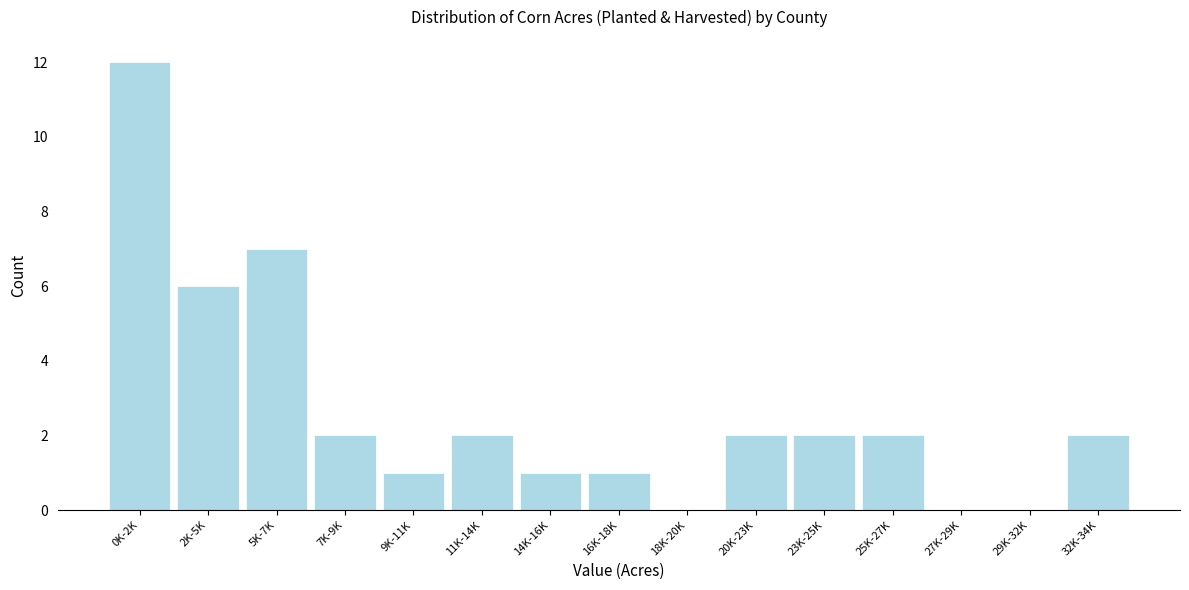

Reading right to left, extract all data points from this chart.

32K-34K=2	29K-32K=0	27K-29K=0	25K-27K=2	23K-25K=2	20K-23K=2	18K-20K=0	16K-18K=1	14K-16K=1	11K-14K=2	9K-11K=1	7K-9K=2	5K-7K=7	2K-5K=6	0K-2K=12